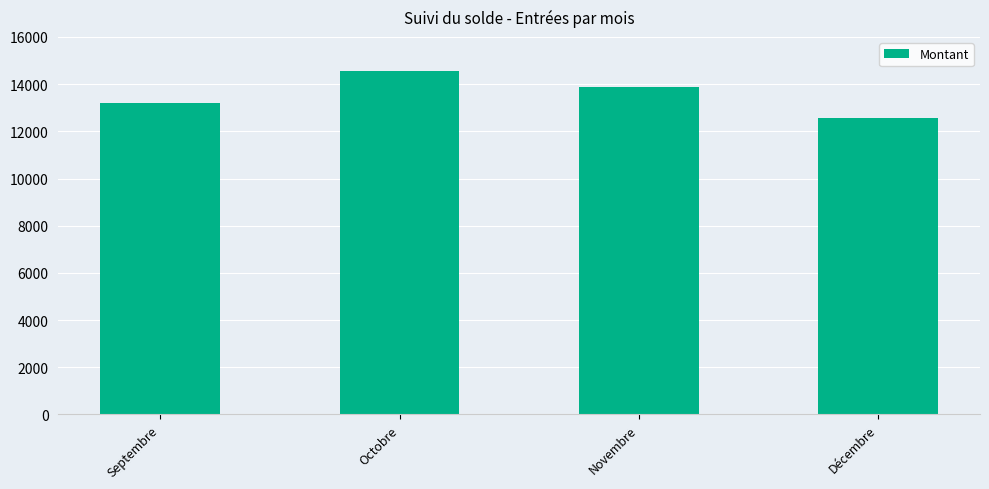

Reading left to right, extract all data points from this chart.

13218.0	14542.8	13880.4	12555.6